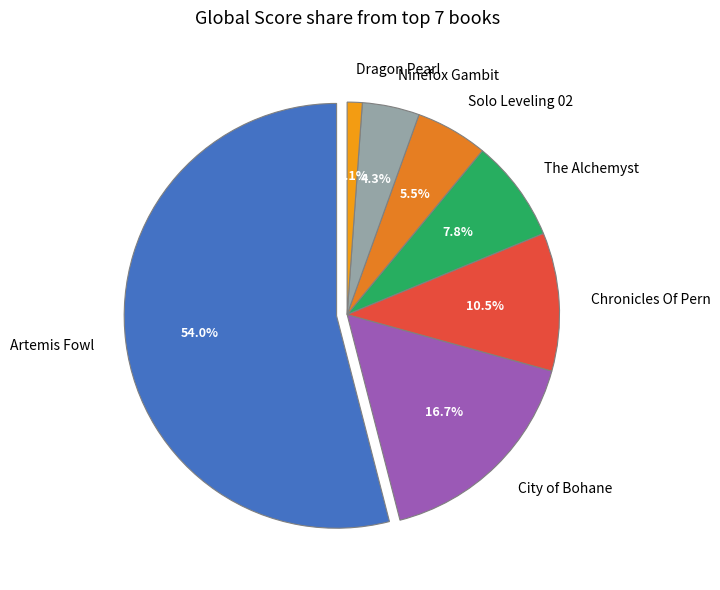

Approximately how many times larger is the value at Chronicles Of Pern compared to Dragon Pearl?

9.2